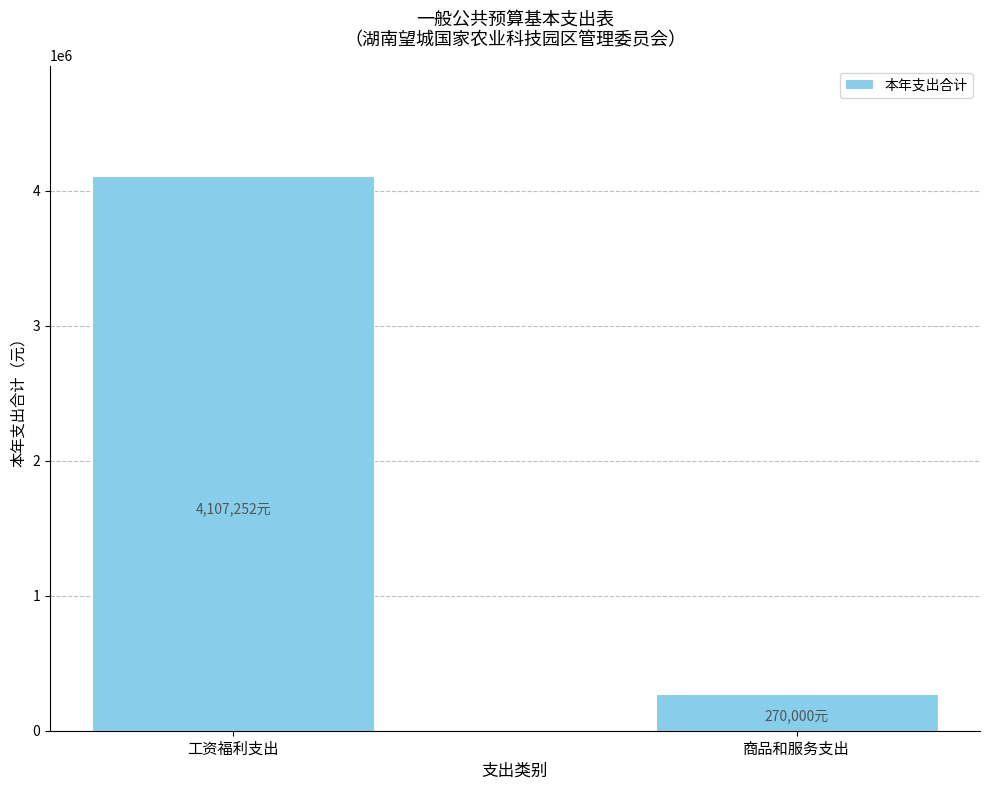

What is the label of the 1st bar from the left?

工资福利支出